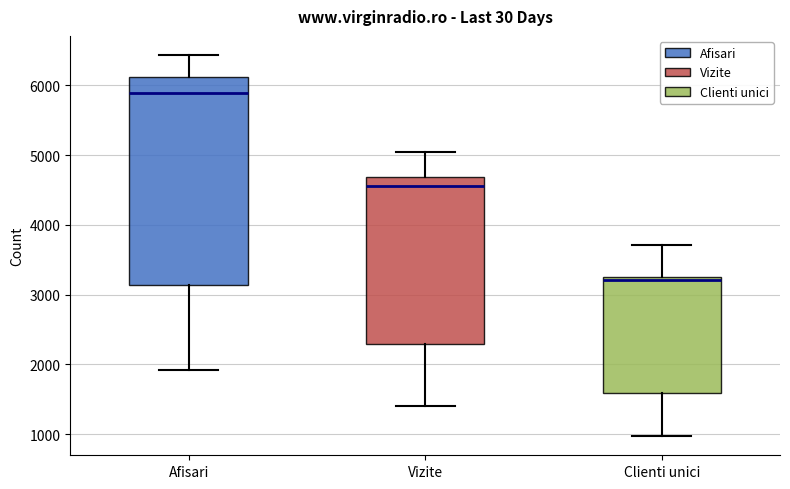

Reading left to right, read every box against the y-axis: the position of its median line, the range the box covers, and the ends of its whiskers. The values are not printed on the chart, so give them approximately, as read against the axis.

Afisari: median 5900, box 3100 to 6100, whiskers 1900 to 6400
Vizite: median 4600, box 2300 to 4700, whiskers 1400 to 5000
Clienti unici: median 3200 (just below the box's upper edge), box 1600 to 3200, whiskers 1000 to 3700